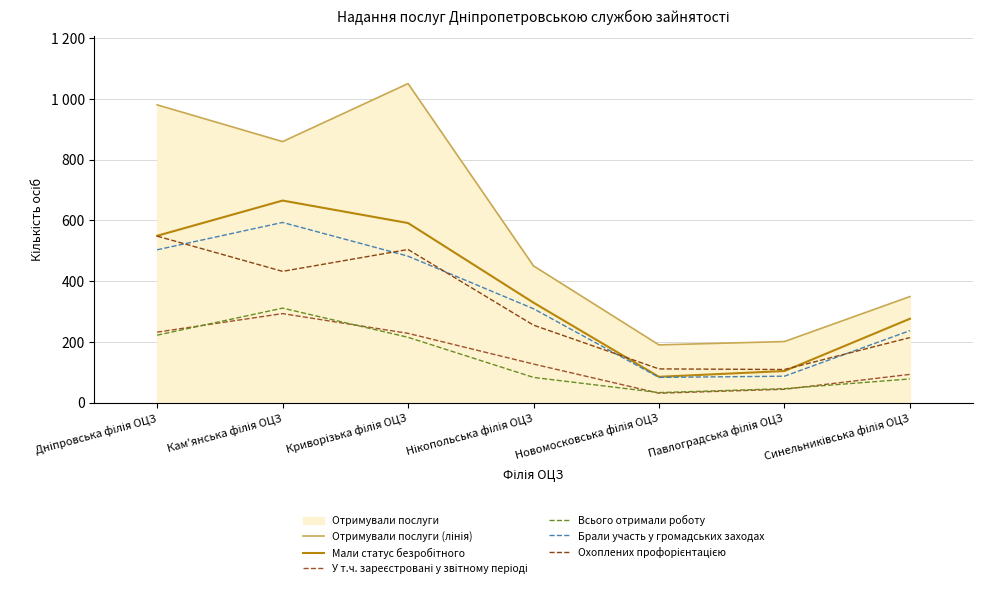

What is the total value across all series at Новомосковська філія ОЦЗ?

533